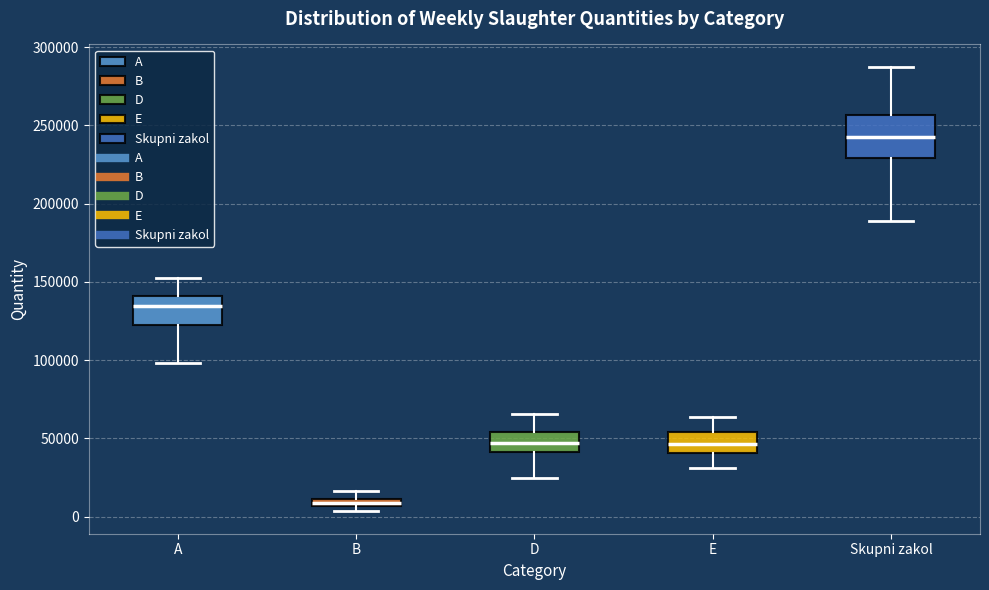

Where is the lower edge of the box for A on the y-axis? The values are not printed on the chart, so give them approximately, as read against the axis.

125000